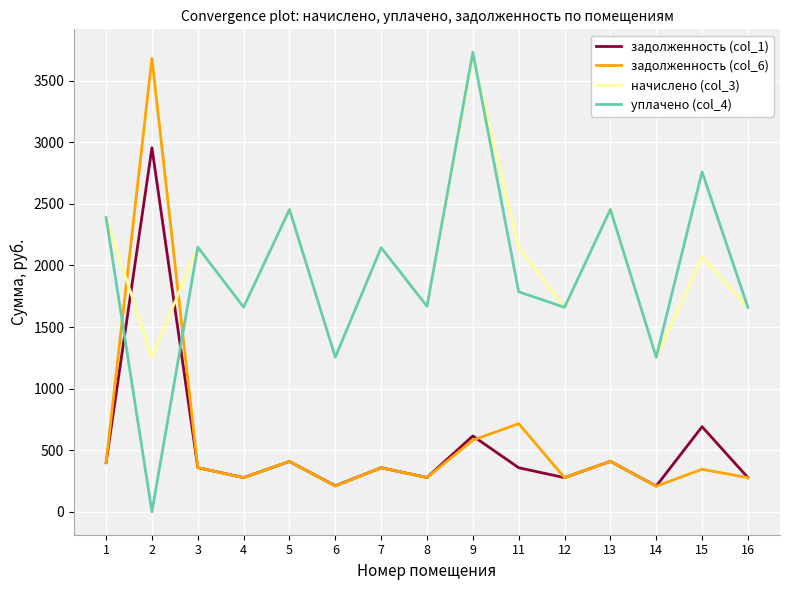

What is the minimum value for задолженность (col_6)?

207.7